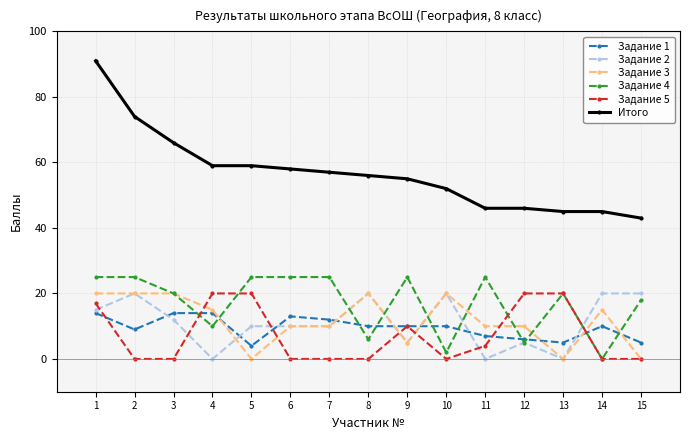

Which series has the largest total across all categories?

Итого